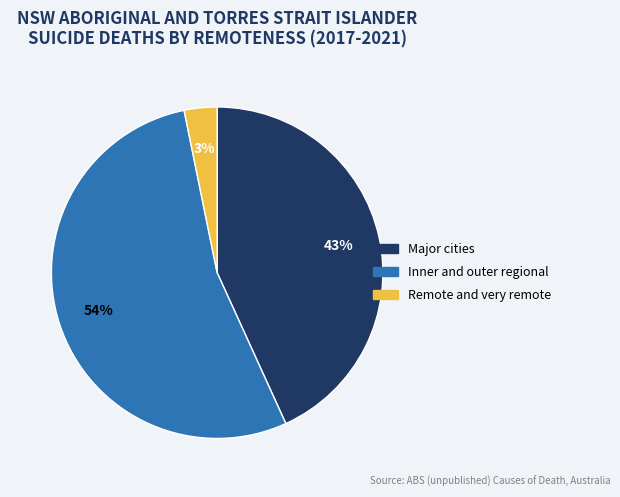

To the nearest percent, what is the average slice percentage?

33%